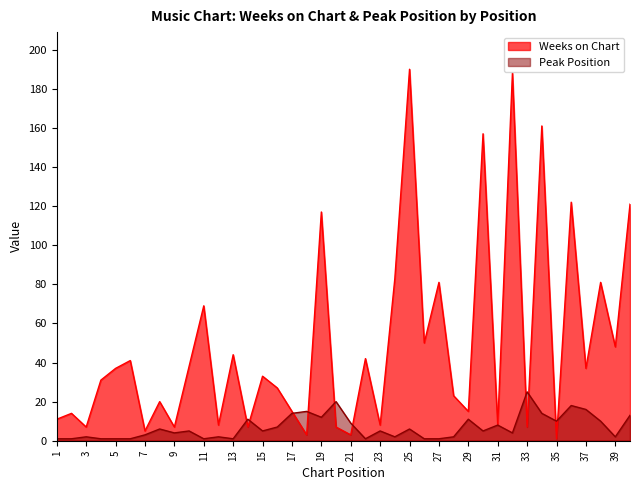

What is the difference between the highest and lowest values at 26?

49